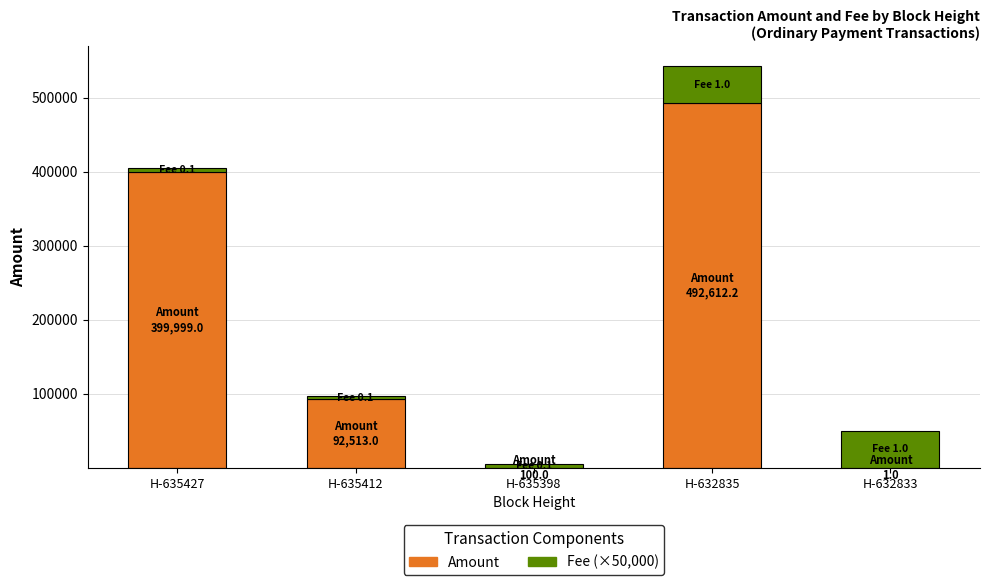

The Amount series shows 399999.0 at H-635427. True or false?

True